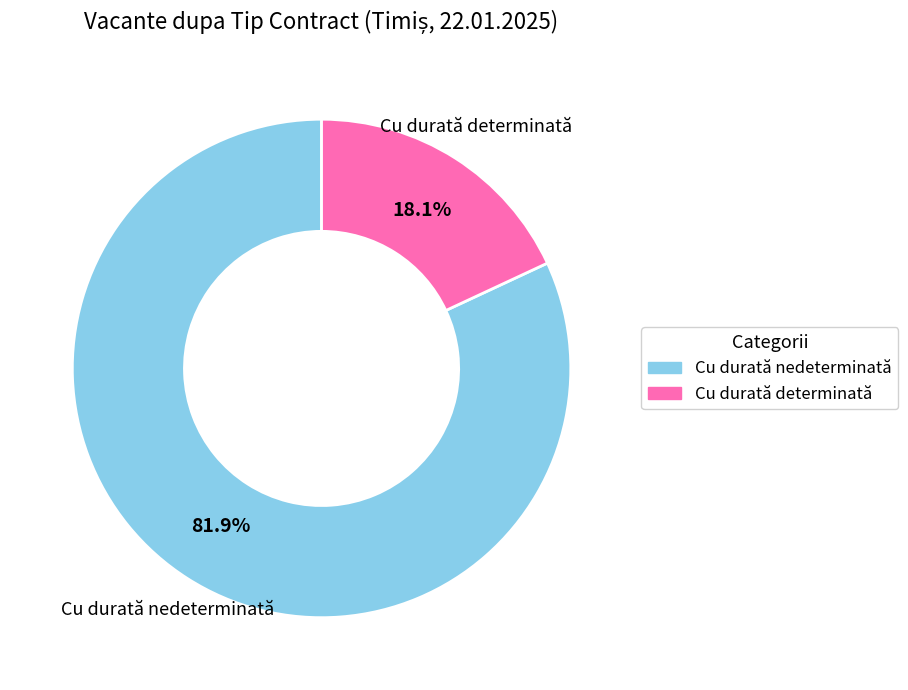

What is the smallest slice in the pie chart?

Cu durată determinată